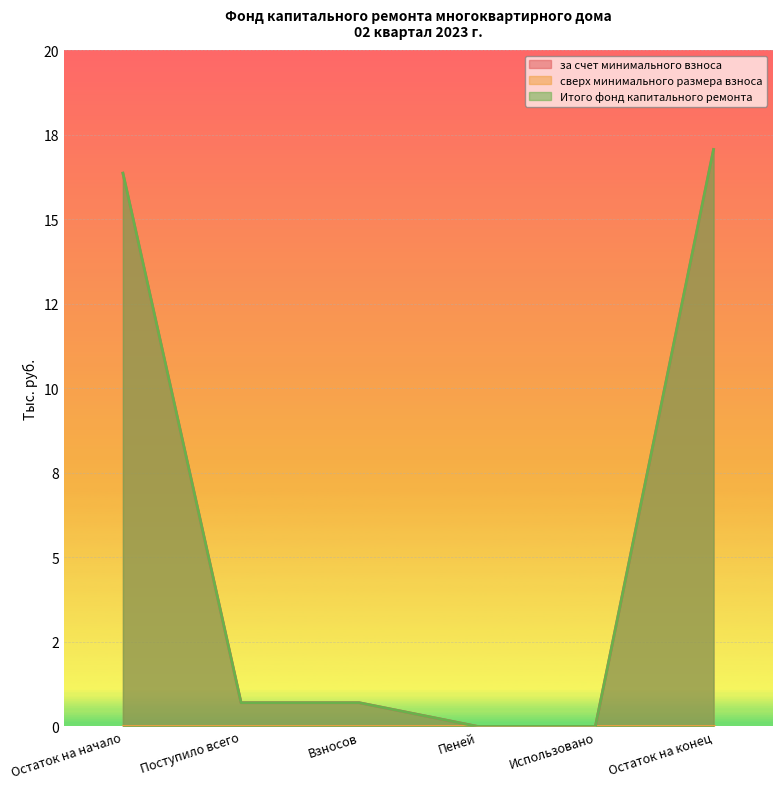

The value of Итого фонд капитального ремонта at Взносов is 0.4. True or false?

False